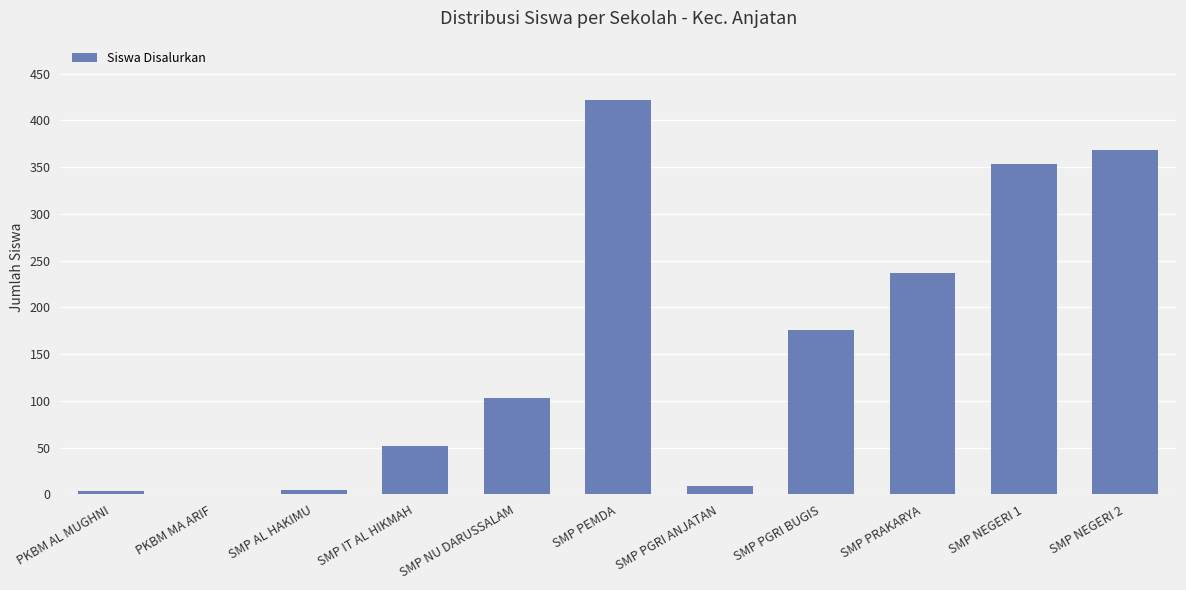

True or false: the data shows 5 at SMP AL HAKIMU.

True